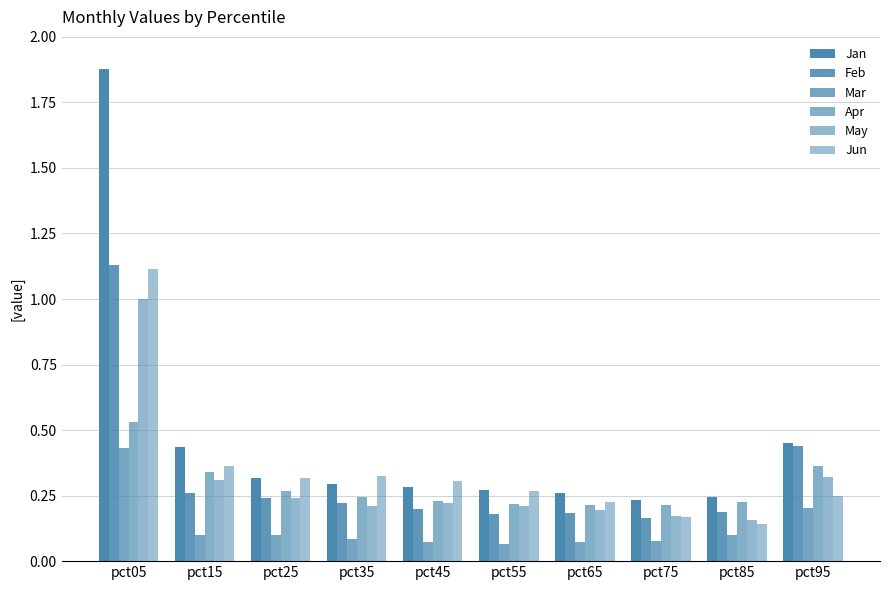

Read the May value at pct05.

1.0